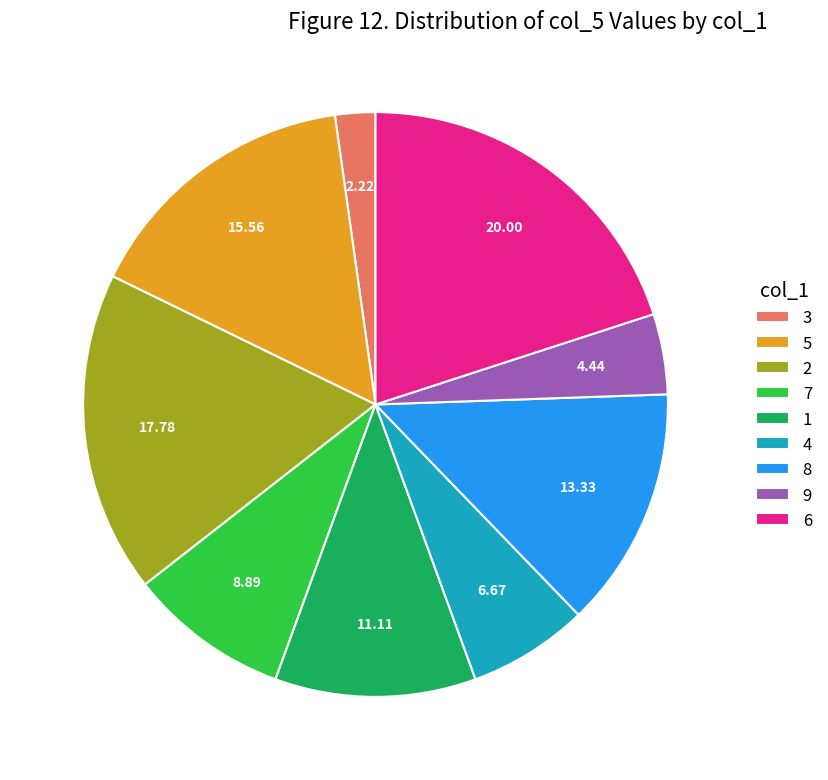

Does any single category account for the majority?

No